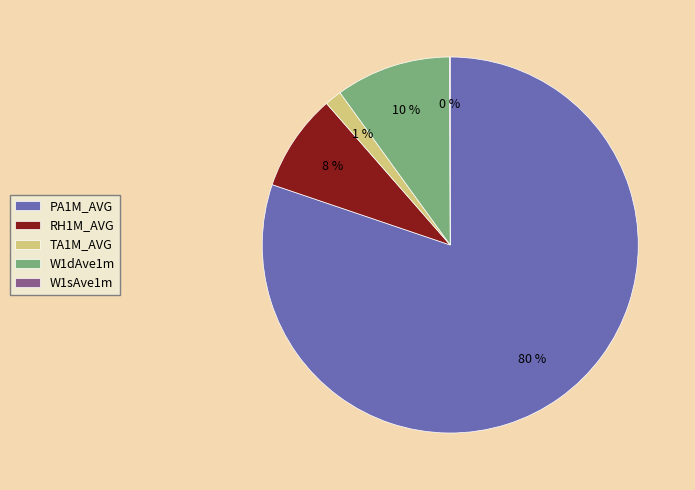

What is the largest slice in the pie chart?

PA1M_AVG